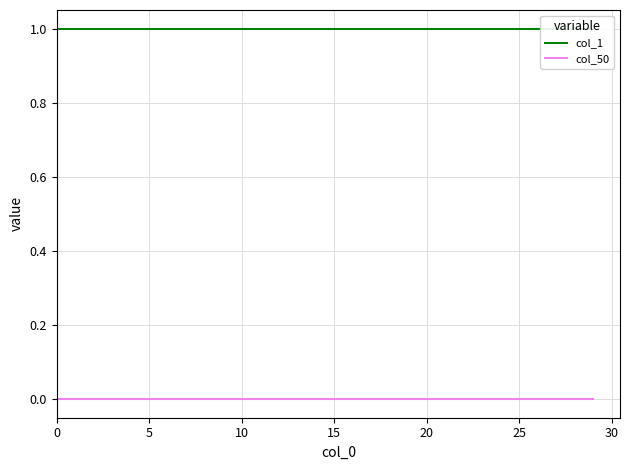

At how many categories does at least one series exceed 0?

30